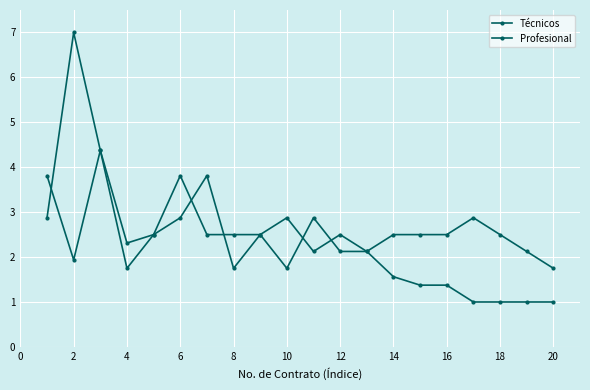

Does the chart have visible grid lines?

Yes